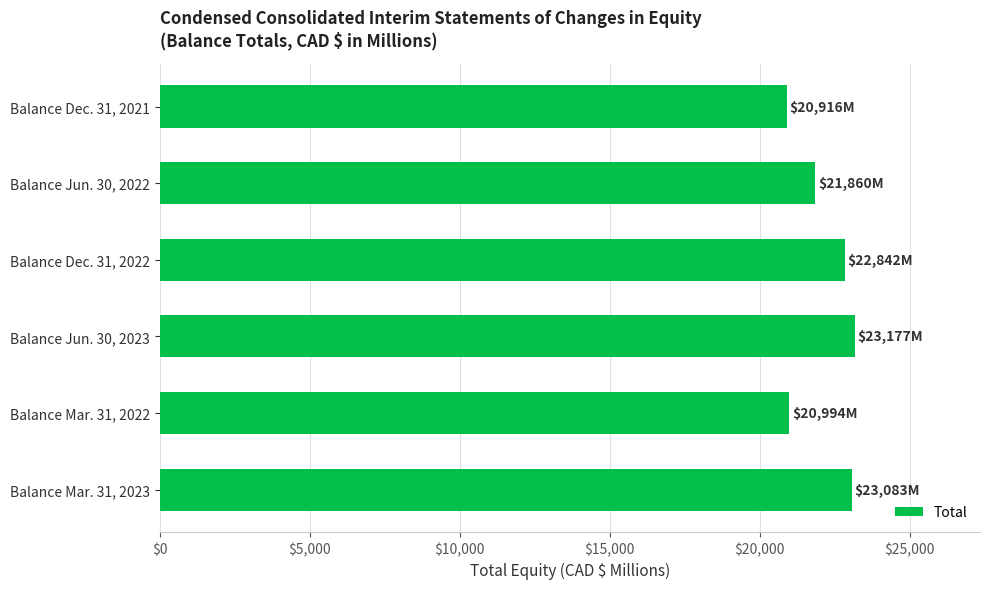

What is the difference between the second highest and second lowest values?

2089